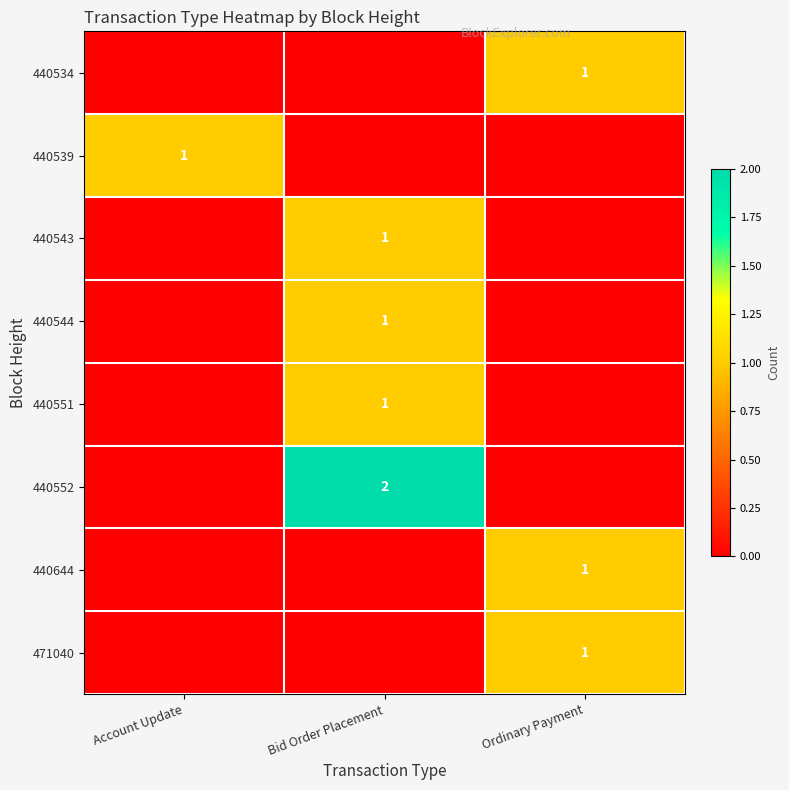

The value of 440534 at Ordinary Payment is 1. True or false?

True